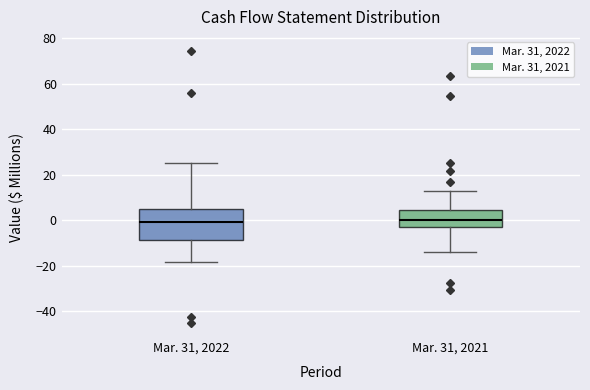

Which box is the tallest, from its lower edge to its upper edge?

Mar. 31, 2022